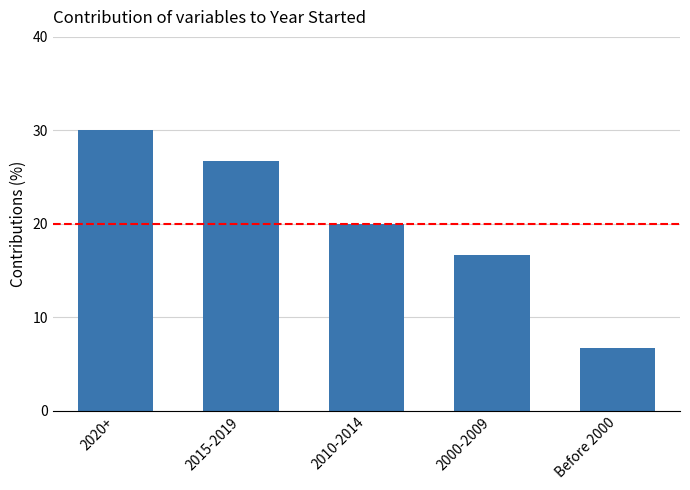

What is the label of the 3rd bar from the left?

2010-2014